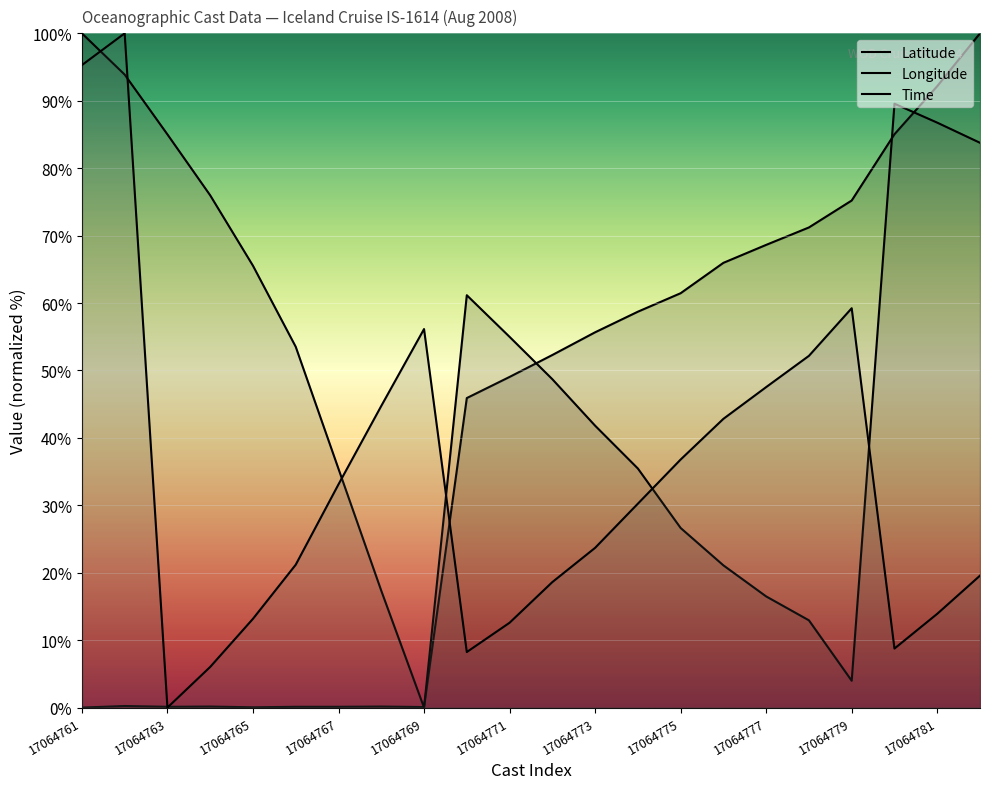

What are all the series names shown in the legend?

Latitude, Longitude, Time